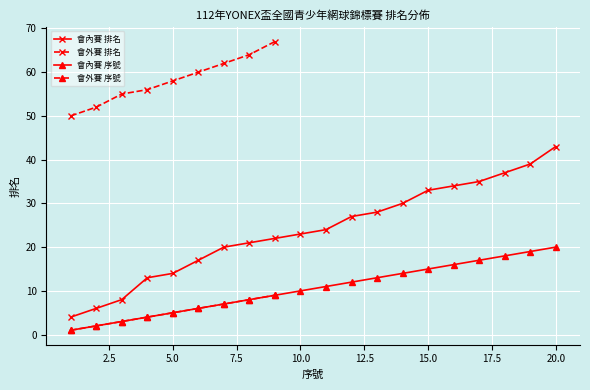

True or false: 會內賽 序號 and 會內賽 排名 cross at least once.

False